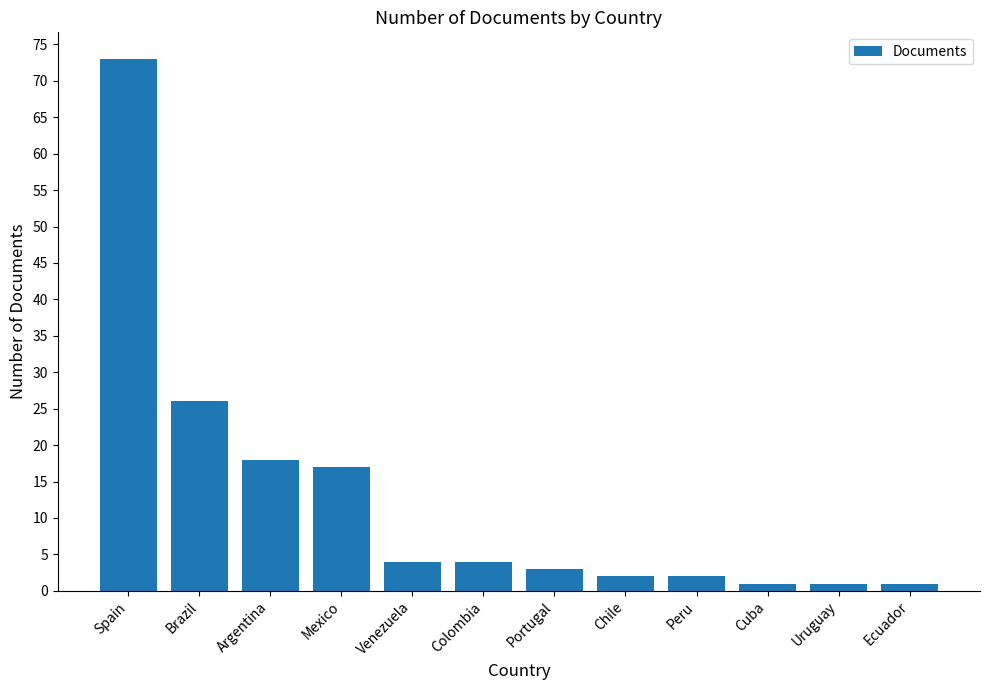

What is the greatest value displayed?

73